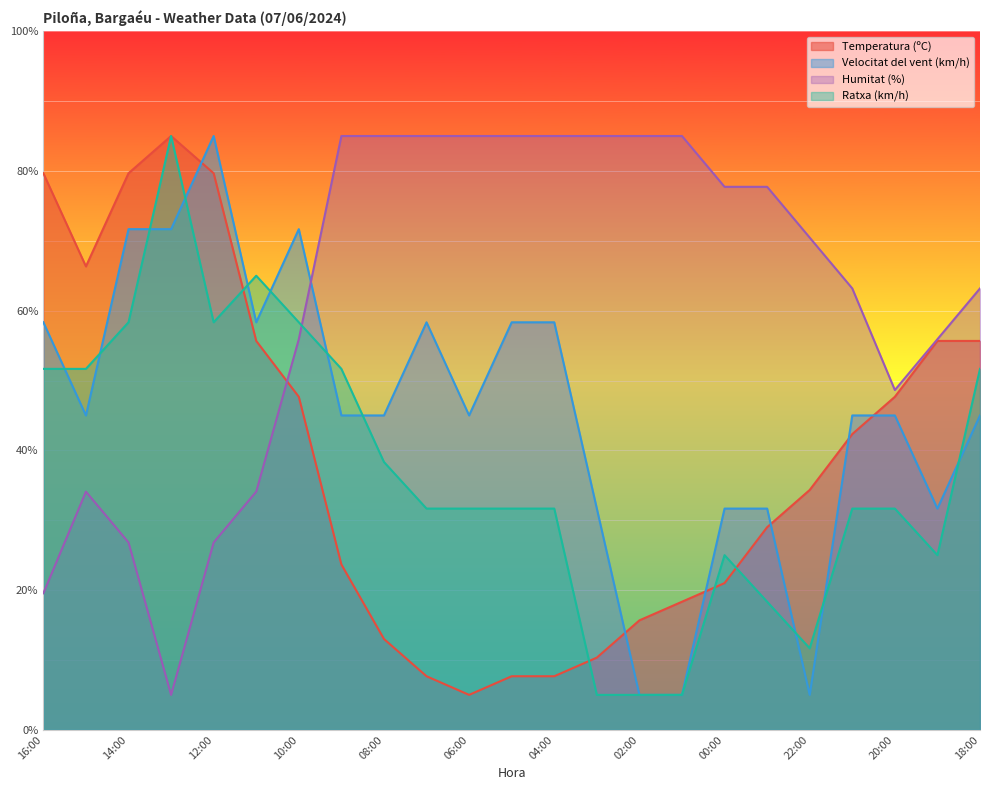

At which category is the sum across all series the highest?

12:00